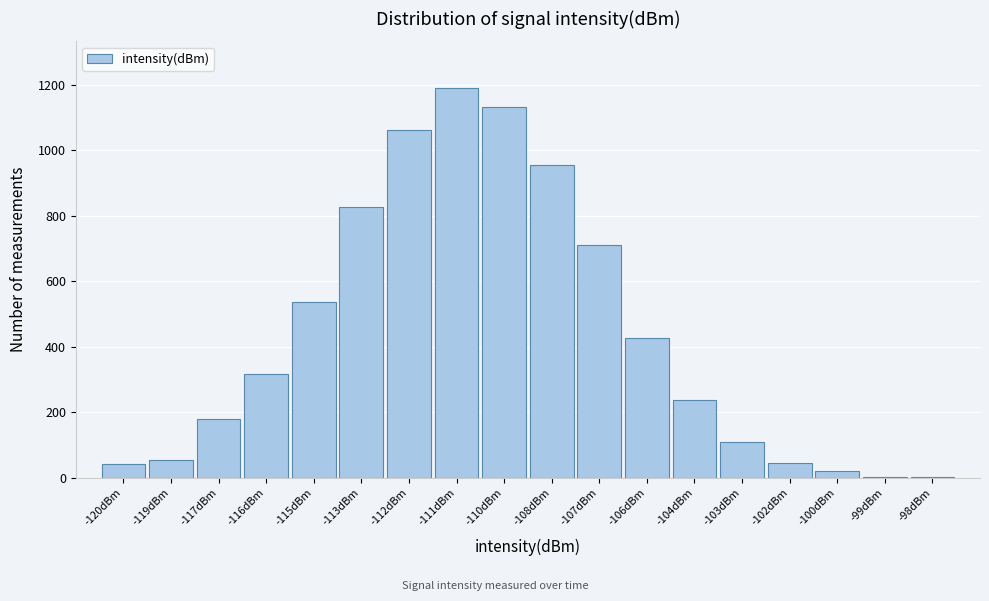

The chart shows a value of 1080 at -107dBm. True or false?

False